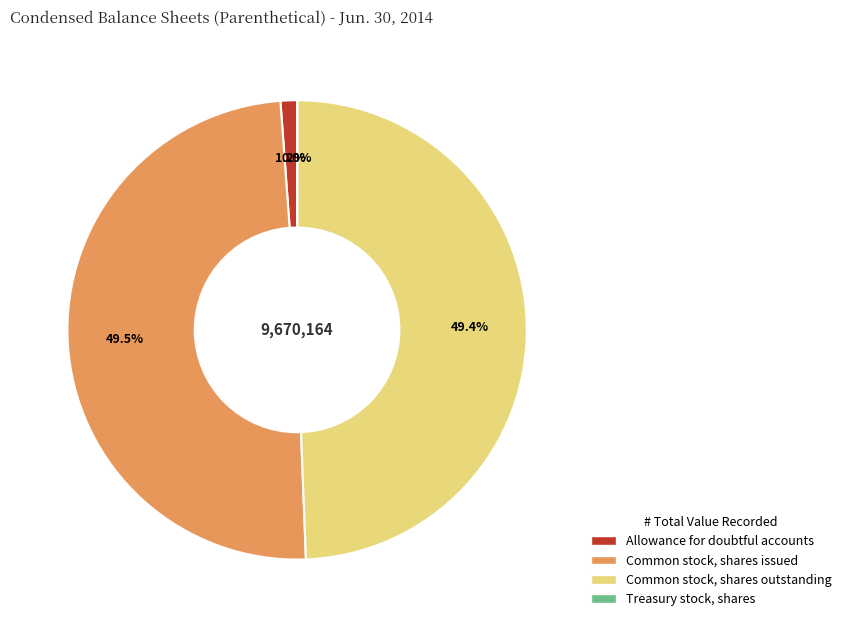

Do Allowance for doubtful accounts and Common stock, shares outstanding together represent more than half of the pie?

Yes